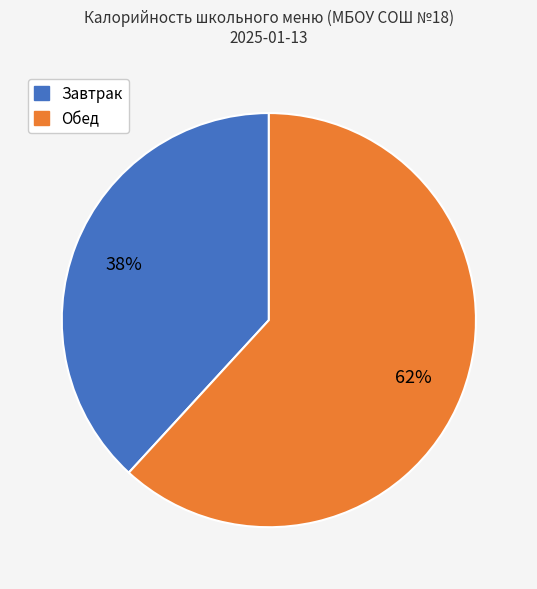

To the nearest percent, what is the difference between the largest and smallest slice percentages?

24%